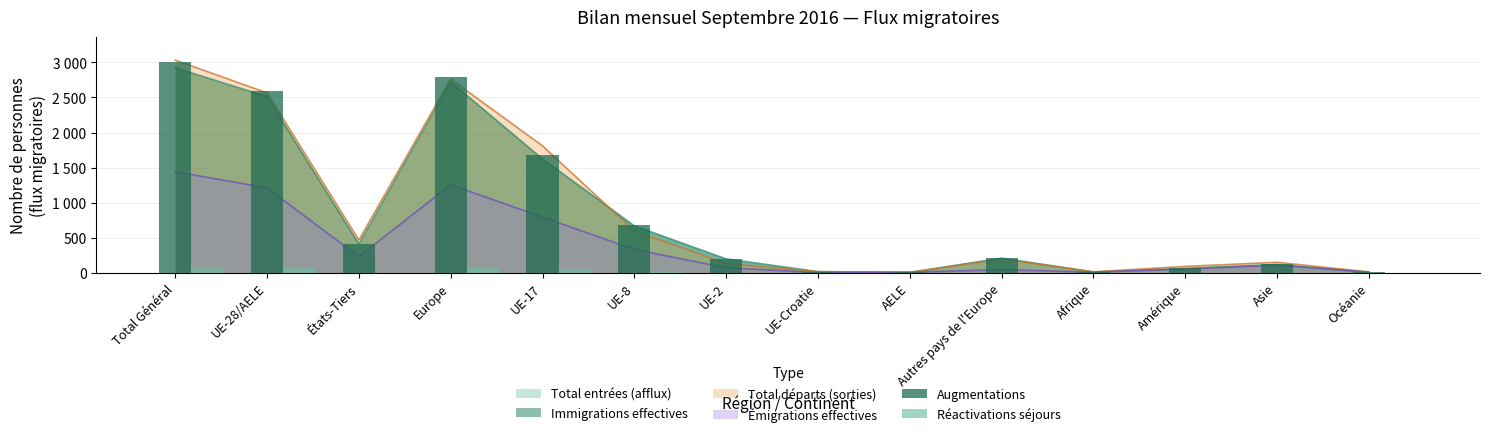

How many data points in Réactivations séjours are above 2?

6